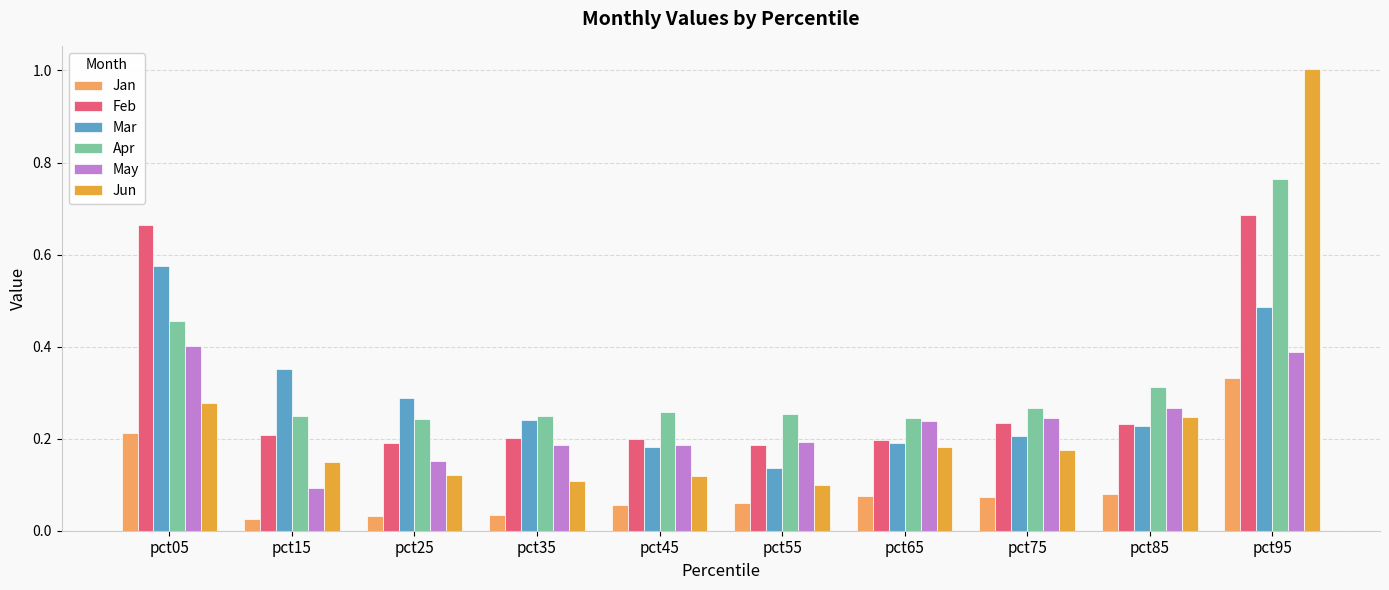

What is the sum of all Feb values?

3.0